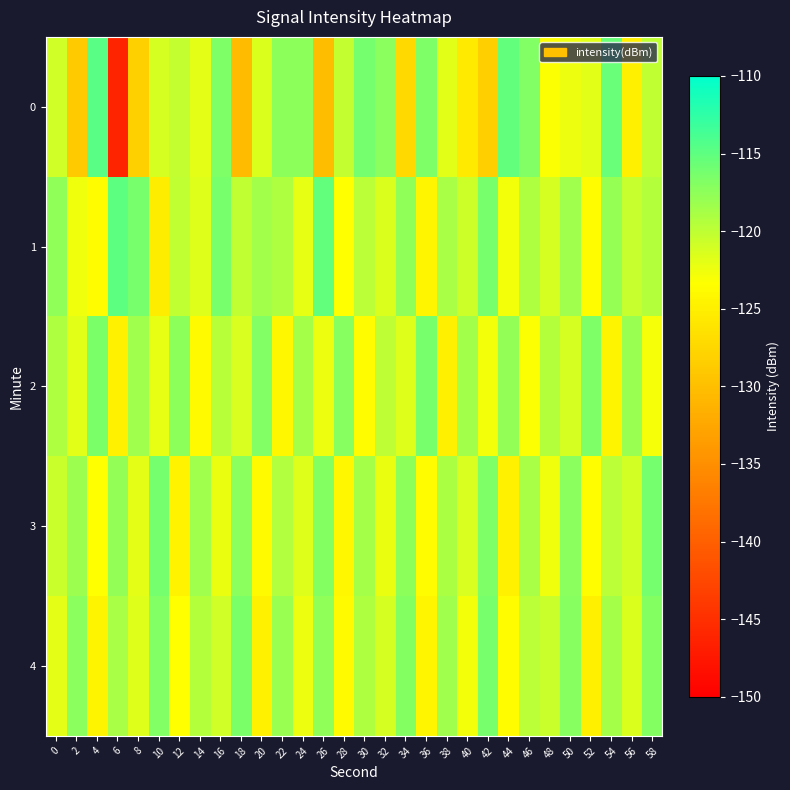

Reading right to left, list all the values displayed in this chart.

0: 58=-120.1	56=-124.9	54=-115.6	52=-121.8	50=-122.3	48=-123.2	46=-116.7	44=-115.3	42=-128.3	40=-125.6	38=-121.7	36=-116.6	34=-127.2	32=-117.3	30=-116.1	28=-120.3	26=-130.2	24=-117.4	22=-117.5	20=-121.5	18=-130.3	16=-116.7	14=-121.9	12=-120.3	10=-121.2	8=-128.1	6=-146.2	4=-114.8	2=-128.9	0=-120.8
1: 58=-119.5	56=-120.4	54=-117.9	52=-123.6	50=-118.3	48=-121.2	46=-119.1	44=-122.8	42=-116.4	40=-120.7	38=-118.9	36=-124.3	34=-117.6	32=-121.5	30=-119.8	28=-123.4	26=-115.3	24=-122.1	22=-119.2	20=-118.5	18=-120.1	16=-116.3	14=-121.6	12=-120.1	10=-125.3	8=-116.3	6=-115.0	4=-123.7	2=-122.6	0=-117.6
2: 58=-122.9	56=-118.1	54=-124.5	52=-116.6	50=-121.1	48=-119.4	46=-123.2	44=-117.8	42=-122.7	40=-118.5	38=-124.9	36=-116.3	34=-121.6	32=-119.9	30=-123.6	28=-117.1	26=-122.4	24=-118.7	22=-124.2	20=-116.8	18=-121.3	16=-119.6	14=-123.9	12=-117.4	10=-122.1	8=-118.3	6=-124.7	4=-116.5	2=-121.8	0=-119.2
3: 58=-116.2	56=-121.0	54=-119.7	52=-123.5	50=-117.3	48=-122.6	46=-118.8	44=-124.8	42=-116.7	40=-121.4	38=-119.0	36=-123.7	34=-117.5	32=-122.2	30=-118.6	28=-124.1	26=-116.9	24=-121.7	22=-119.3	20=-123.8	18=-117.2	16=-122.3	14=-118.4	12=-124.6	10=-116.1	8=-121.9	6=-117.7	4=-123.4	2=-118.2	0=-120.5
4: 58=-116.9	56=-121.5	54=-118.7	52=-124.9	50=-117.1	48=-120.6	46=-119.8	44=-123.7	42=-116.3	40=-122.8	38=-118.4	36=-124.3	34=-117.0	32=-121.1	30=-119.2	28=-123.9	26=-117.6	24=-122.5	22=-118.1	20=-124.7	18=-116.5	16=-120.8	14=-119.5	12=-123.3	10=-116.8	8=-121.6	6=-118.9	4=-124.4	2=-117.3	0=-122.0